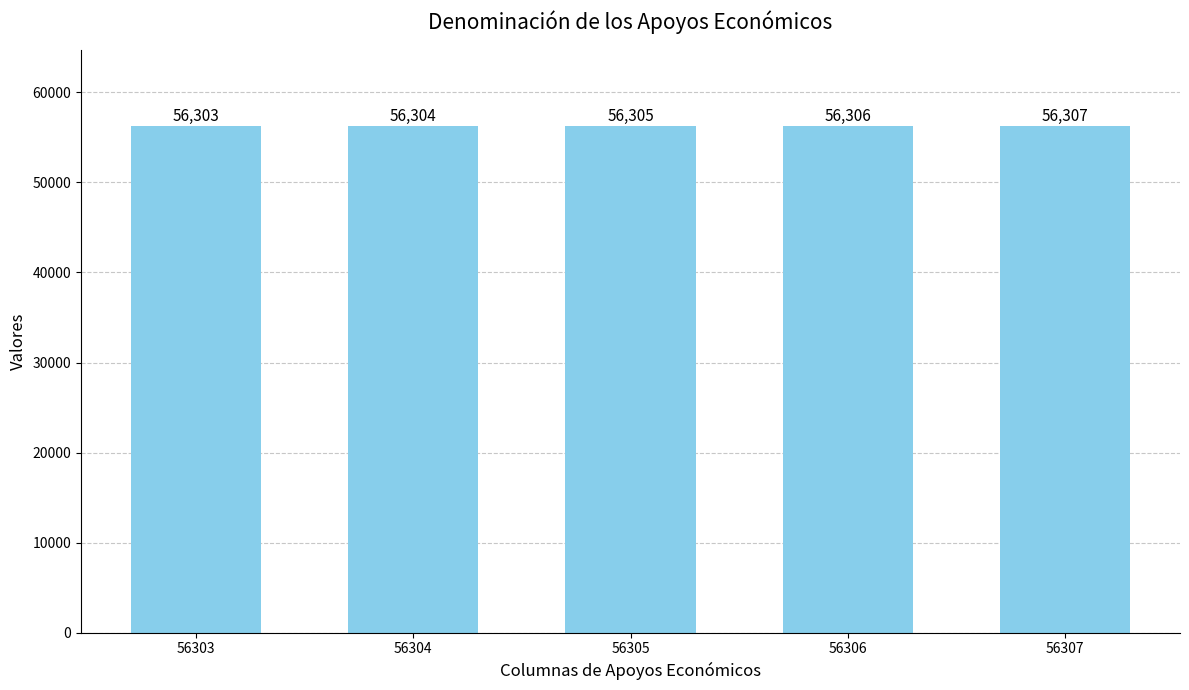

What is the value of the 4th bar from the left?

56306